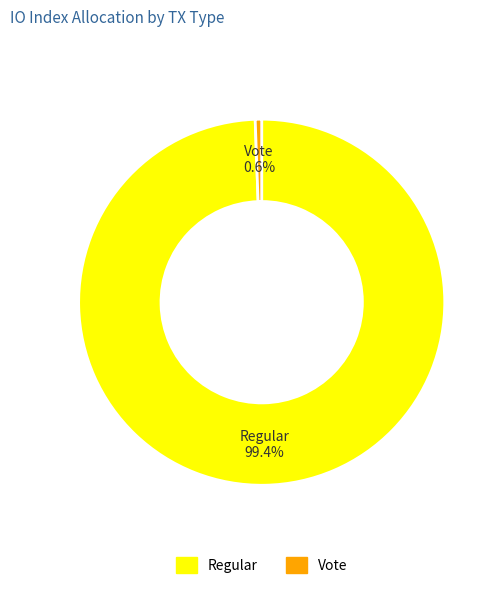

Do Vote and Regular together represent more than half of the pie?

Yes